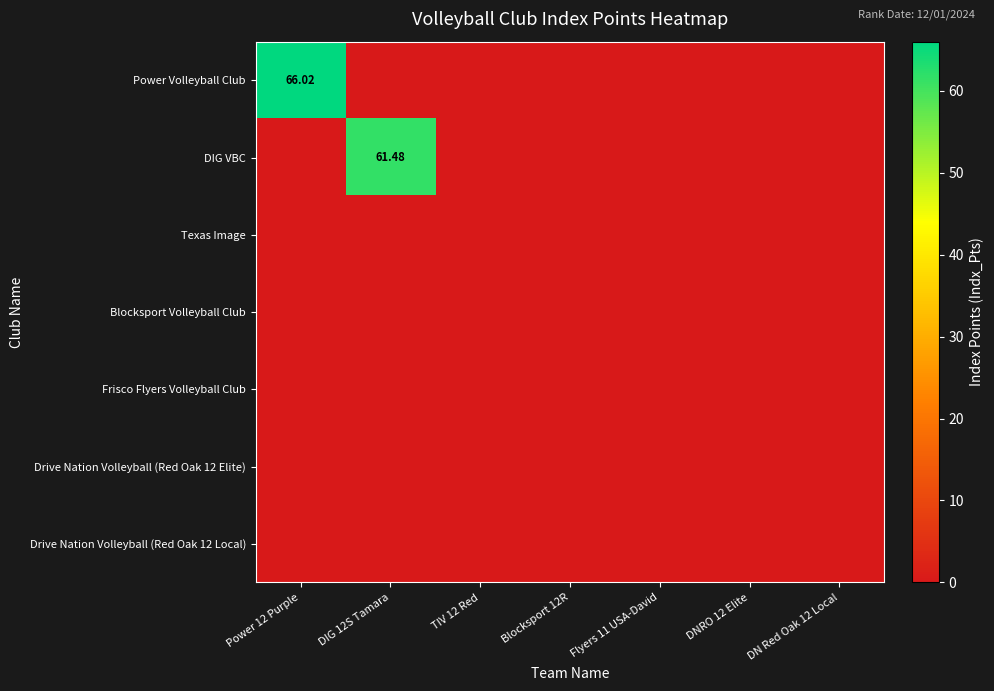

List the labels in order of Blocksport Volleyball Club value, largest first.

Power 12 Purple, DIG 12S Tamara, TIV 12 Red, Blocksport 12R, Flyers 11 USA-David, DNRO 12 Elite, DN Red Oak 12 Local